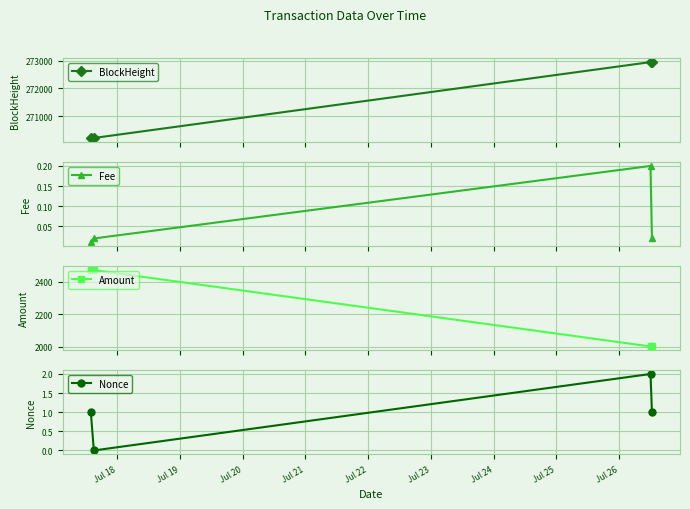

In Fee, how many points are higher than both neighbors (excluding endpoints)?

1